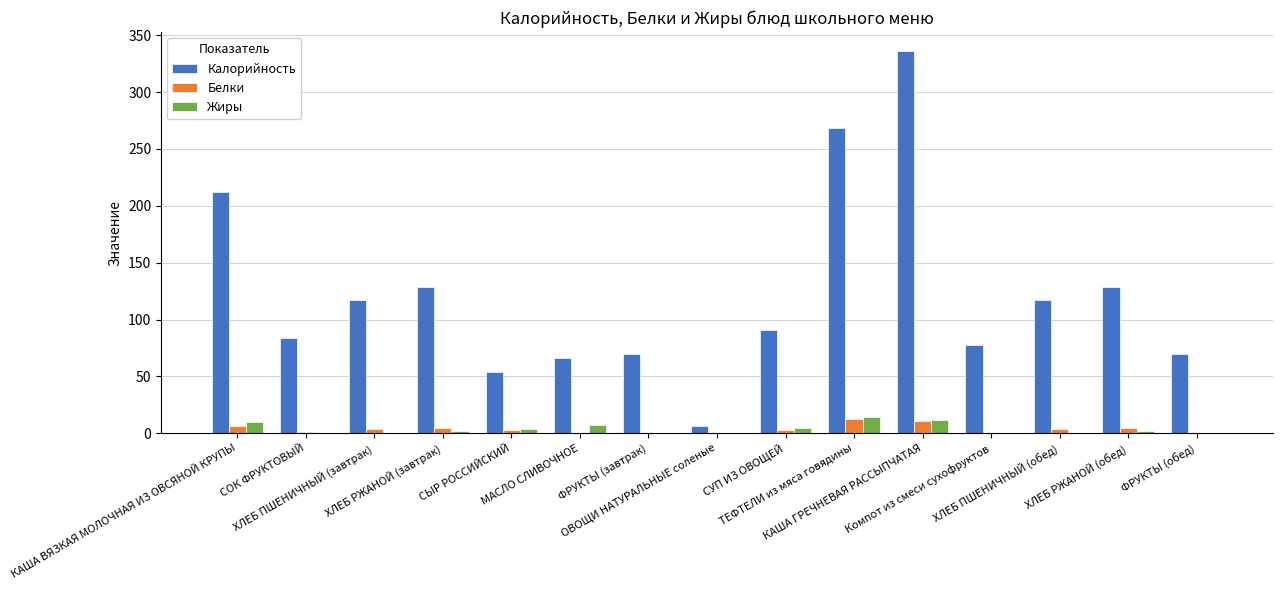

What is the maximum value shown in the chart?

336.0